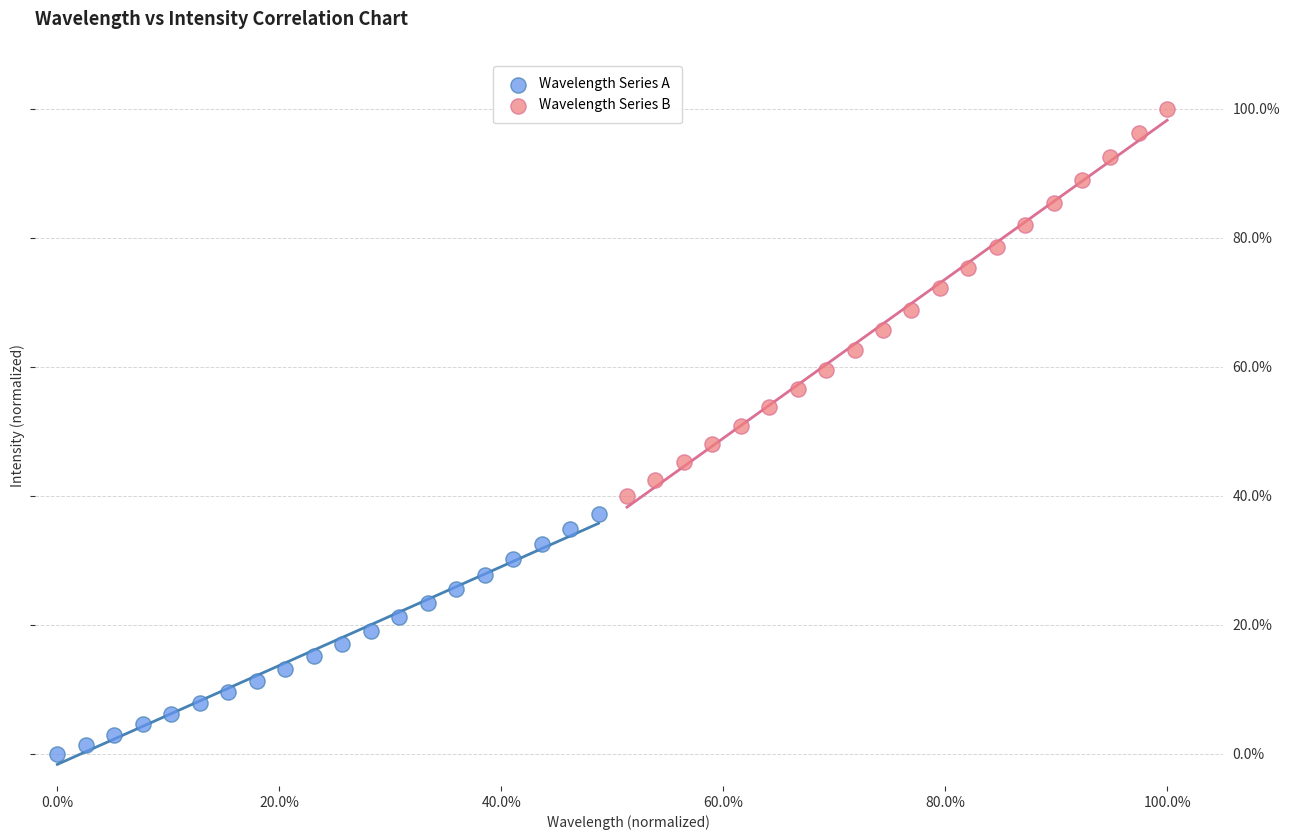

What are all the series names shown in the legend?

Wavelength Series A, Wavelength Series B